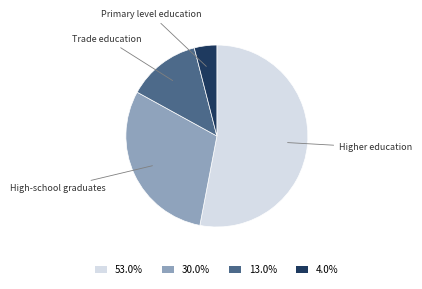

What is the largest slice in the pie chart?

Higher education